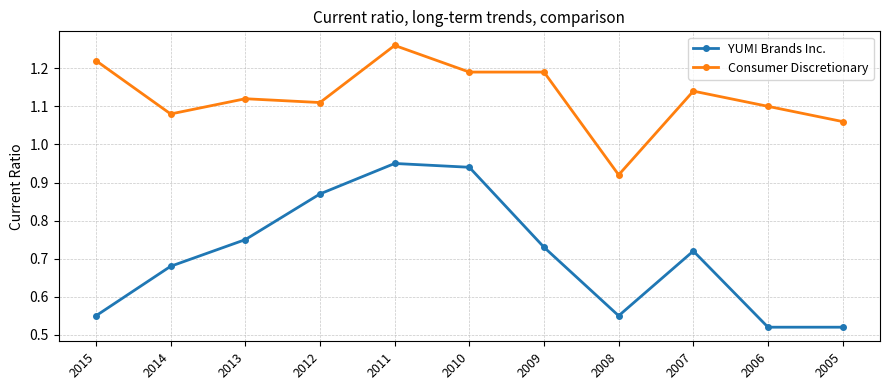

Which category has the highest value across all series?

2011